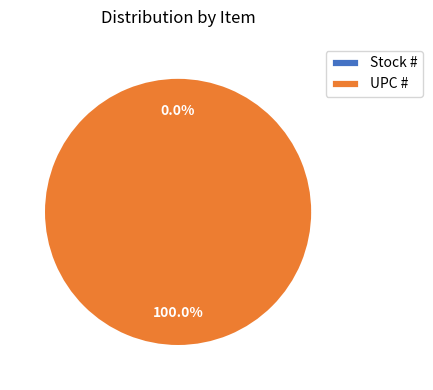

What is the smallest slice in the pie chart?

Stock #